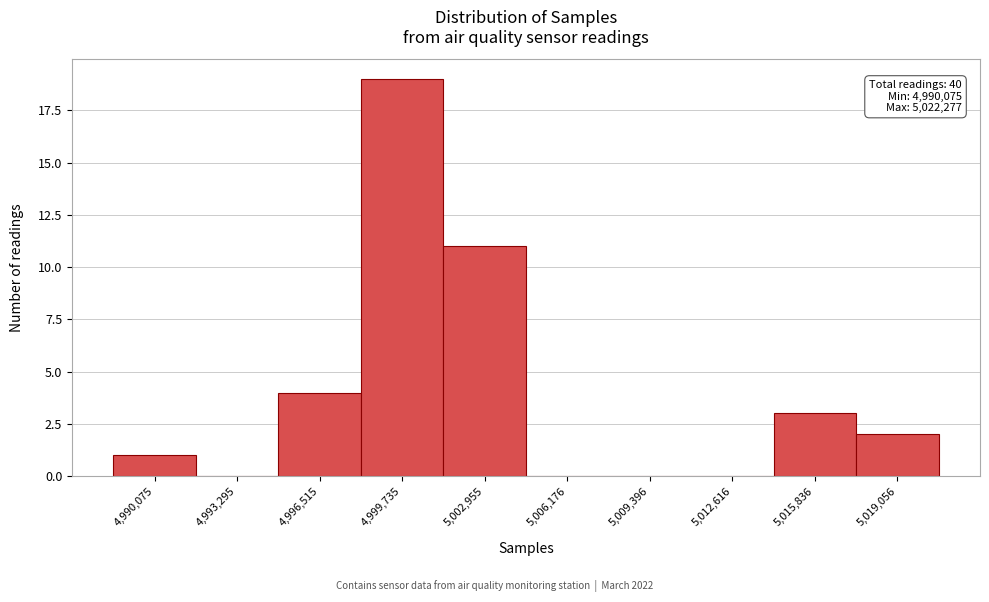

Reading left to right, list all the values displayed in this chart.

4,990,075=1	4,993,295=0	4,996,515=4	4,999,735=19	5,002,955=11	5,006,176=0	5,009,396=0	5,012,616=0	5,015,836=3	5,019,056=2